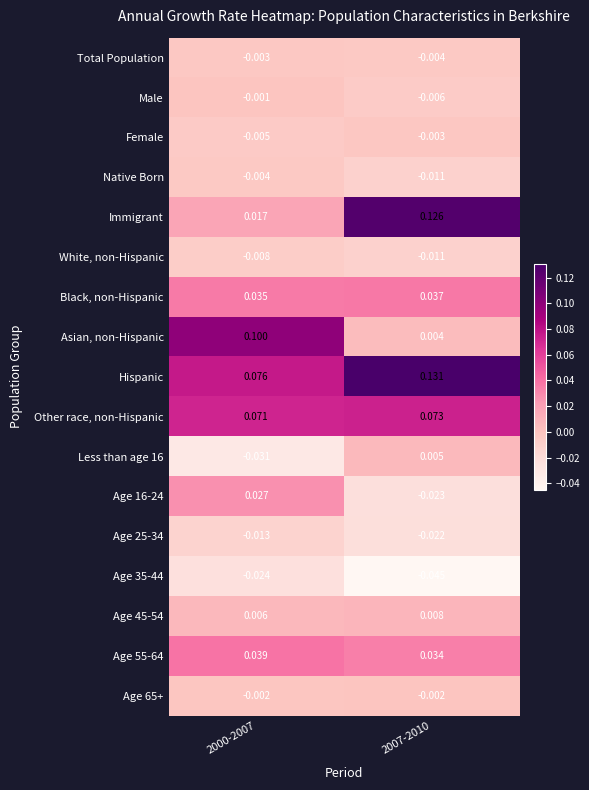

Is the value of Hispanic at 2000-2007 greater than the value of Female at 2000-2007?

Yes